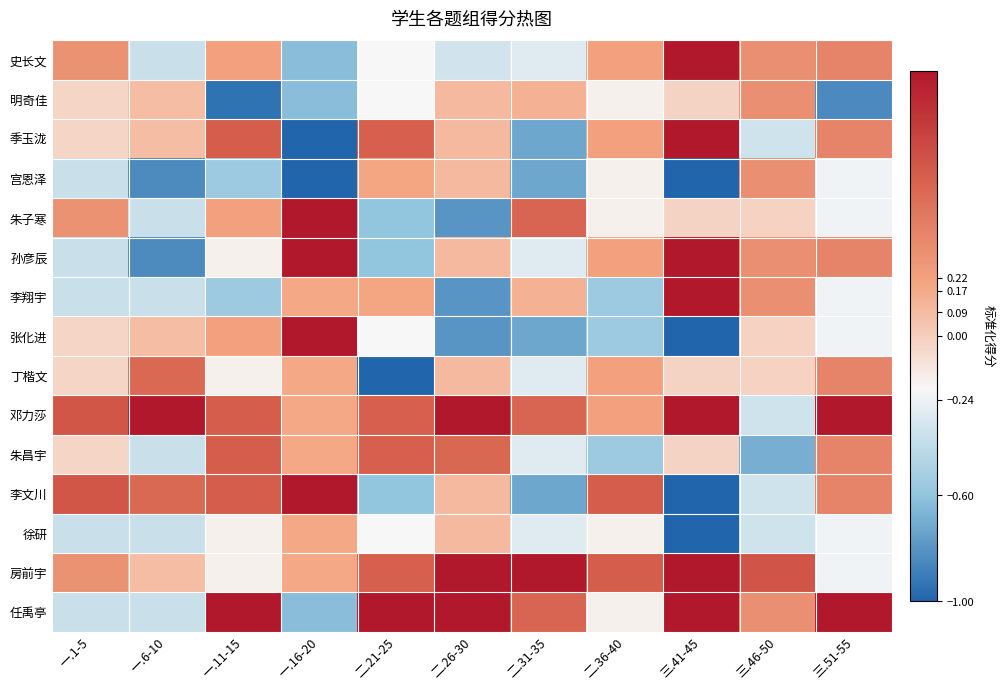

Which series has the widest spread of values?

张化进